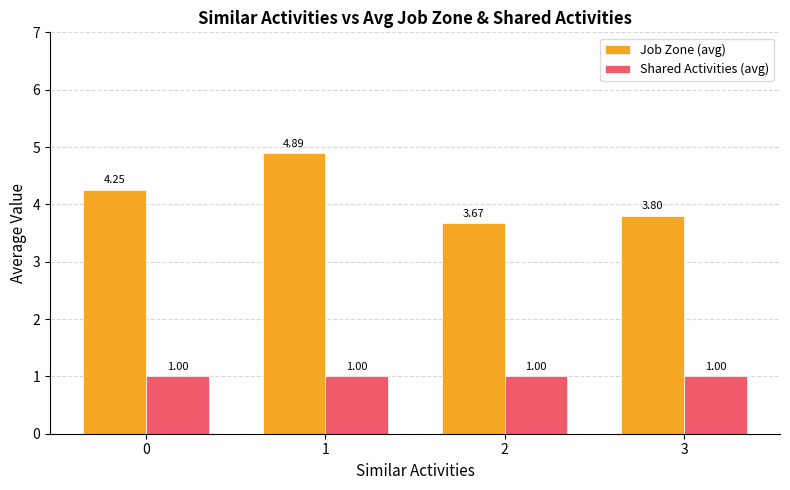

Which series has the widest spread of values?

Job Zone (avg)